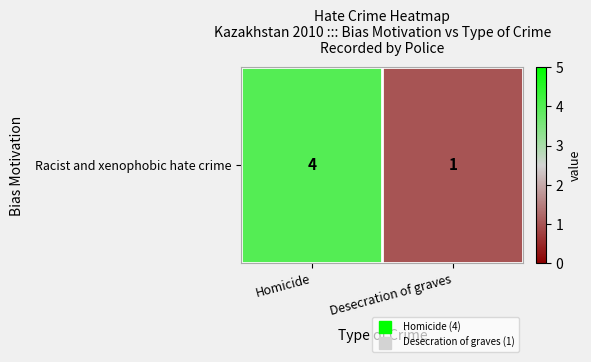

What is the approximate value at Desecration of graves?

1